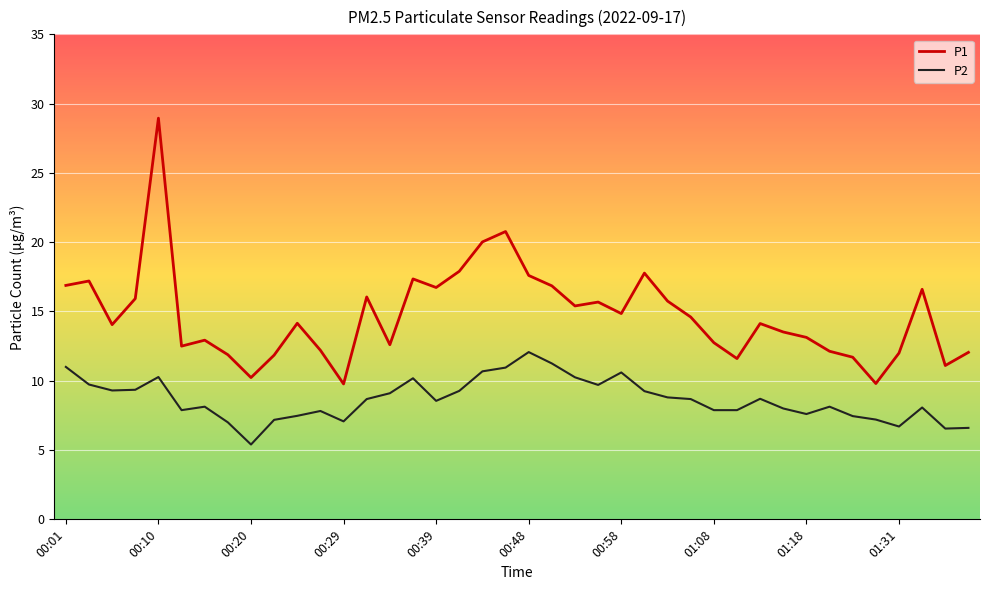

True or false: P2 and P1 cross at least once.

False